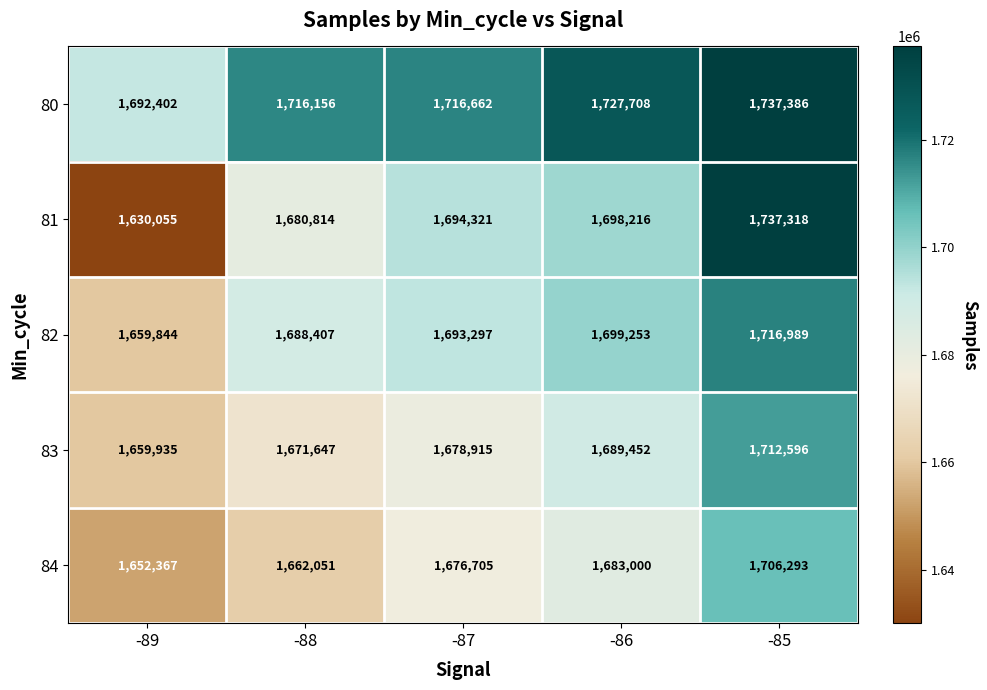

At which category does the chart reach its peak across all series?

-85